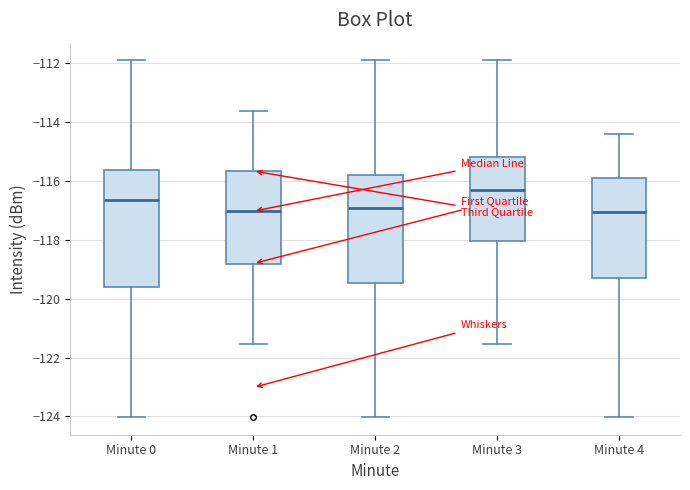

Reading left to right, read every box against the y-axis: the position of its median line, the range the box covers, and the ends of its whiskers. The values are not printed on the chart, so give them approximately, as read against the axis.

Minute 0: median -116.6, box -119.6 to -115.6, whiskers -124.0 to -112.0
Minute 1: median -117.0, box -118.8 to -115.6, whiskers -121.6 to -113.6
Minute 2: median -117.0, box -119.4 to -115.8, whiskers -124.0 to -112.0
Minute 3: median -116.4, box -118.0 to -115.2, whiskers -121.6 to -112.0
Minute 4: median -117.0, box -119.2 to -116.0, whiskers -124.0 to -114.4